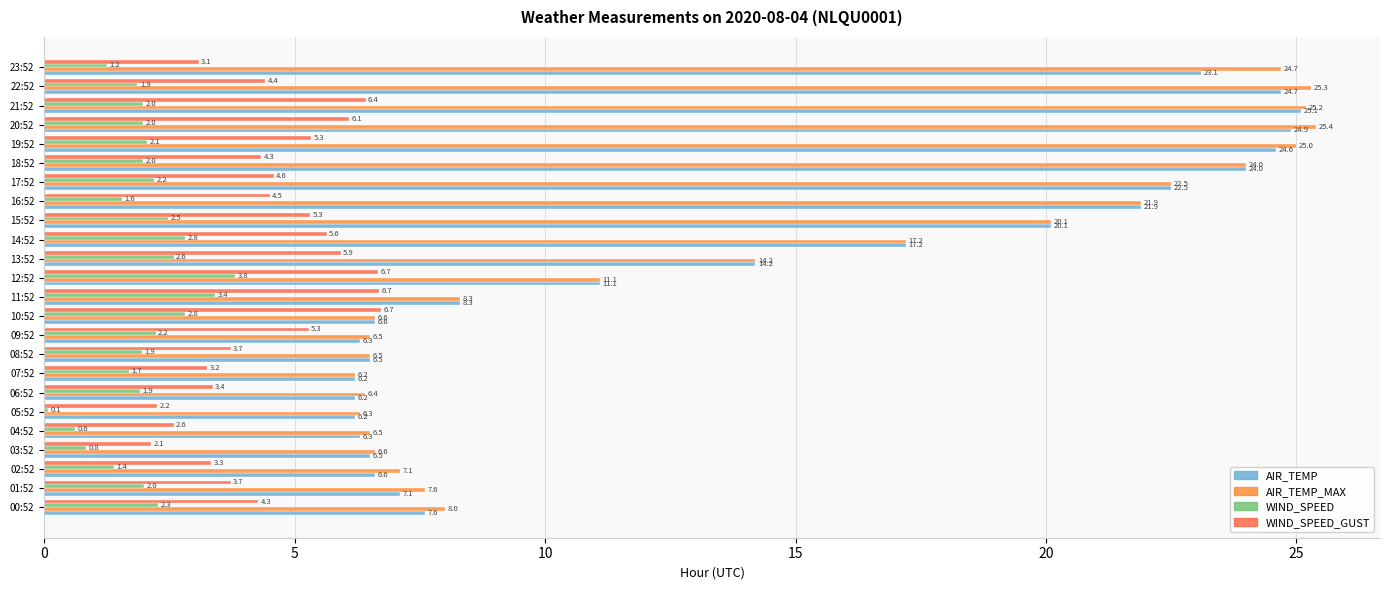

How many values in the WIND_SPEED series are below 1?

3